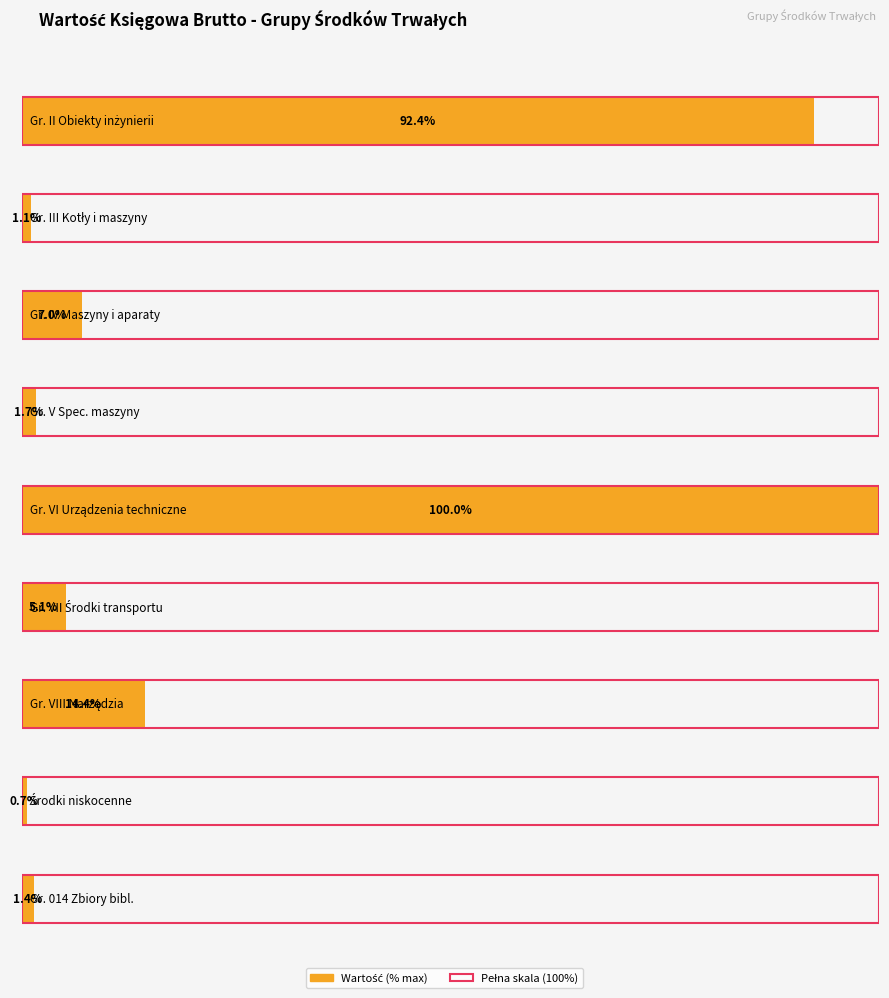

Does the chart contain any negative values?

No